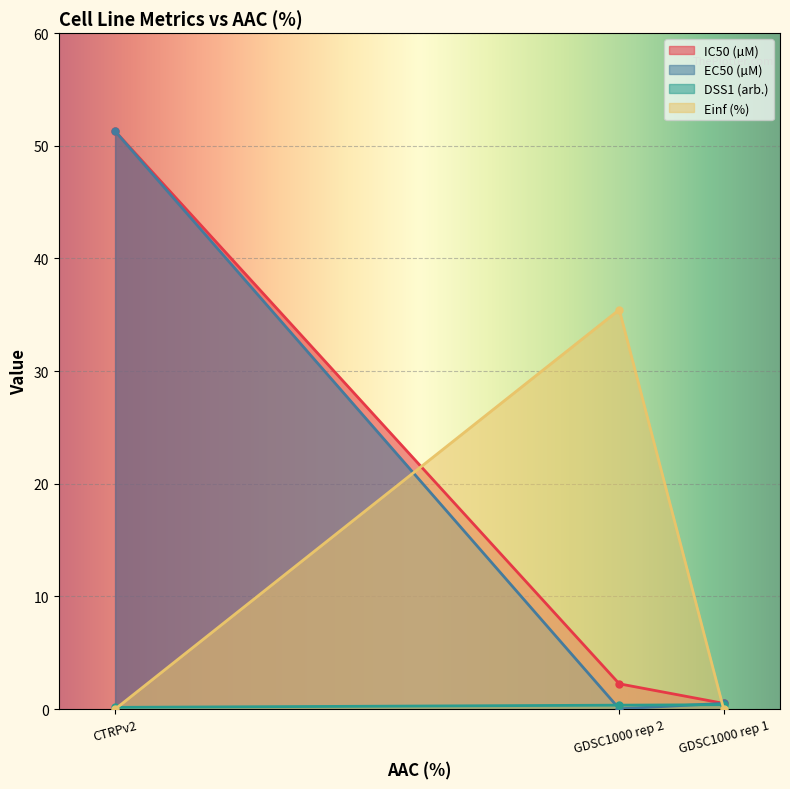

Which series has the largest range (max minus min)?

EC50 (µM)